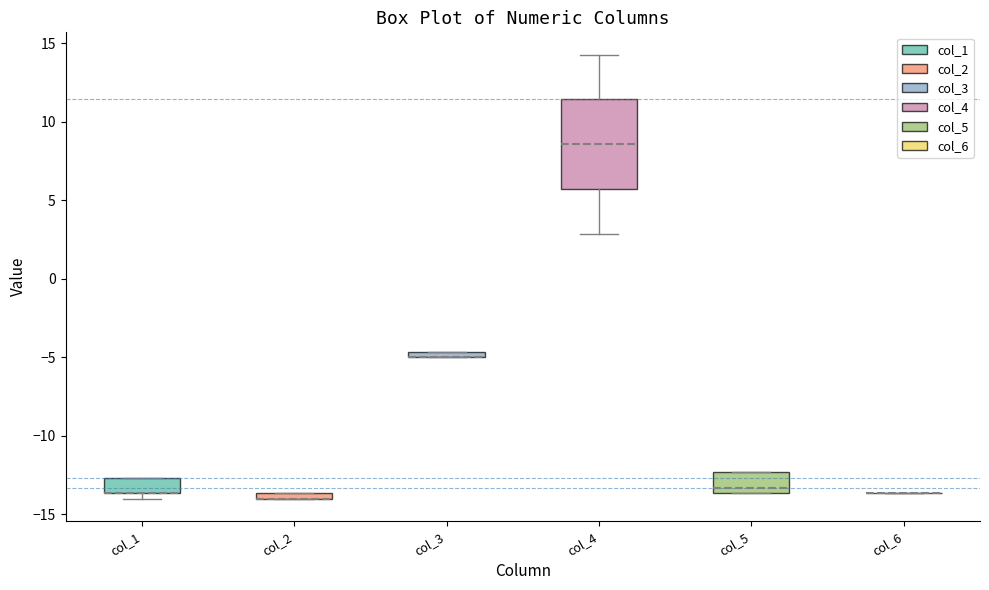

Where is the upper edge of the box for col_4 on the y-axis? The values are not printed on the chart, so give them approximately, as read against the axis.

11.5